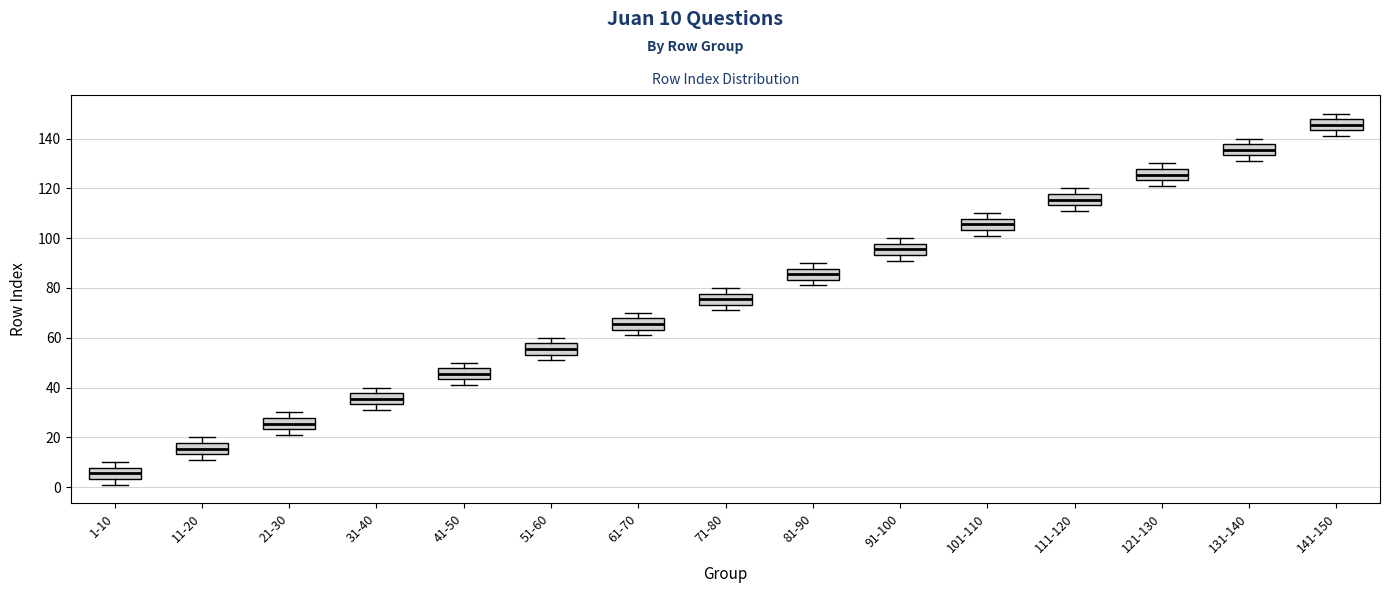

Where is the lower edge of the box for 71-80 on the y-axis? The values are not printed on the chart, so give them approximately, as read against the axis.

74